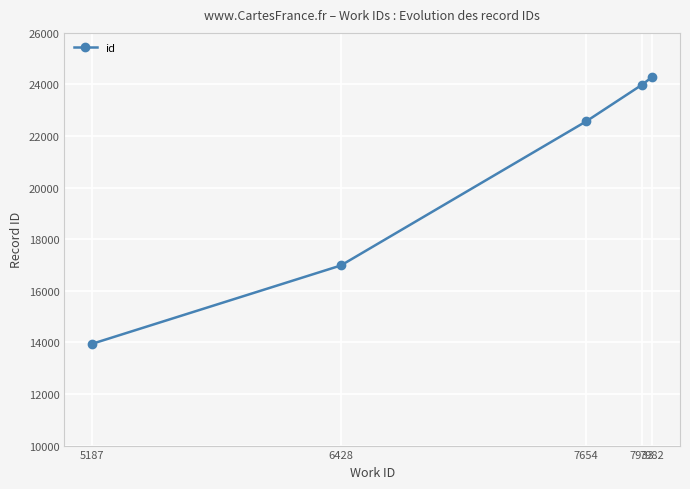

List the labels in order of value, largest first.

7982, 7933, 7654, 6428, 5187